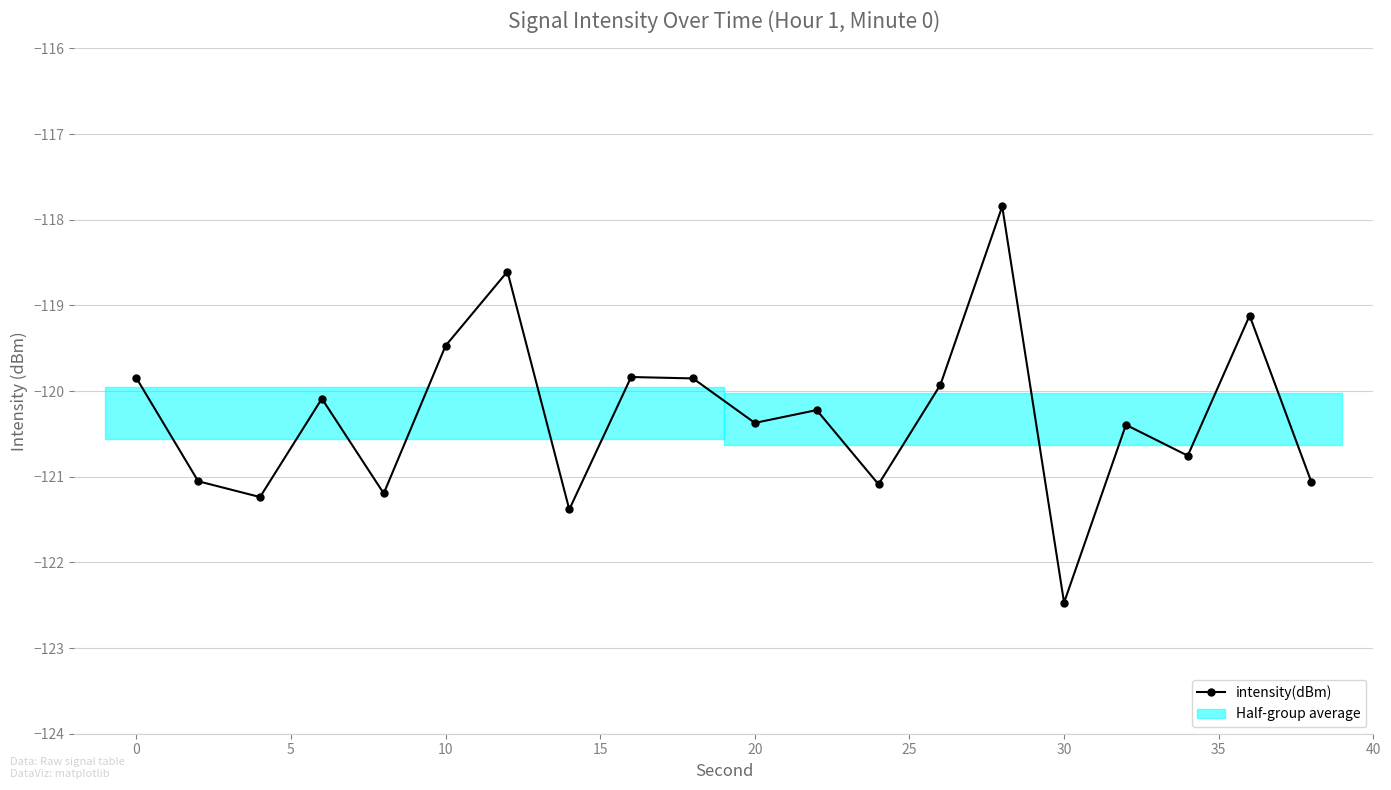

How many data points are above -120?

8